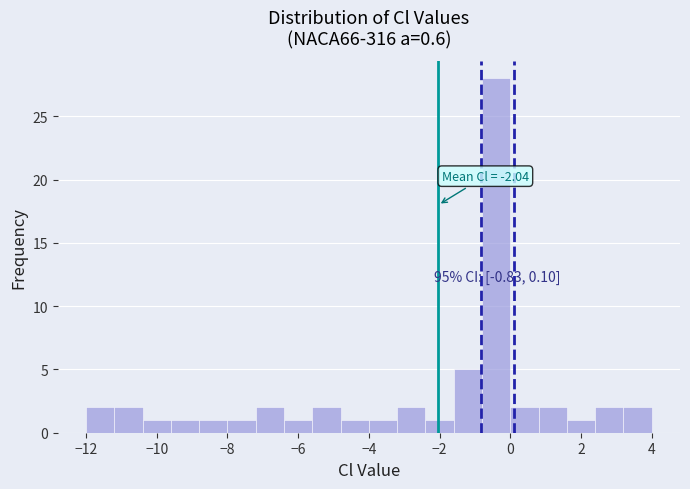

Which range on the x-axis has the tallest bar?

-0.8 to 0.0